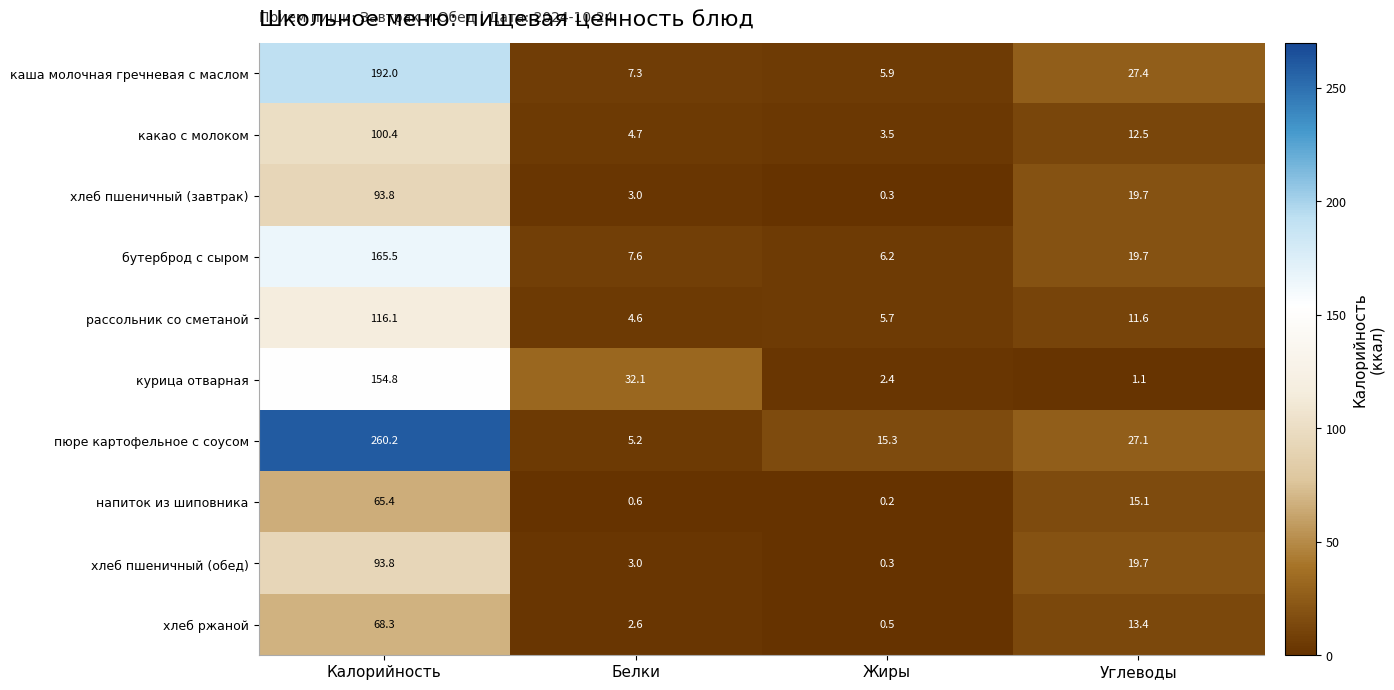

Where is хлеб пшеничный (завтрак) nearest to the value 47?

Углеводы